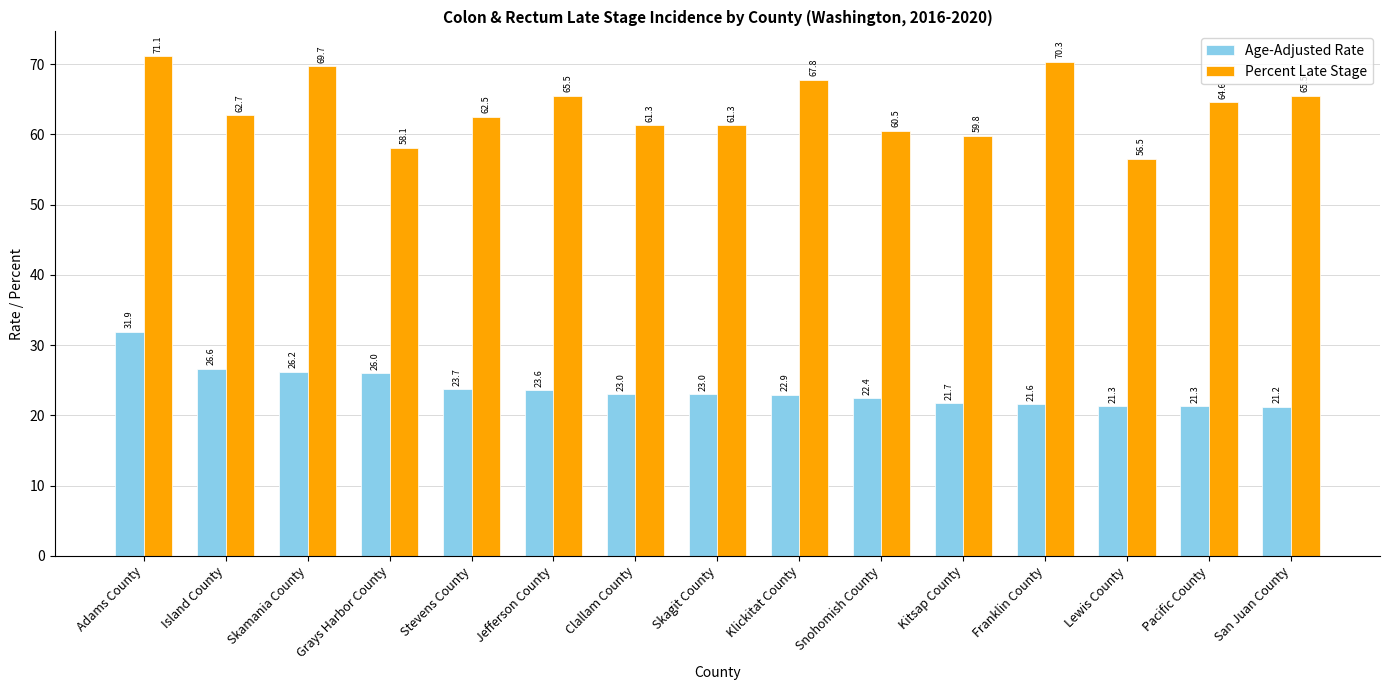

How many data points does each series have?

15